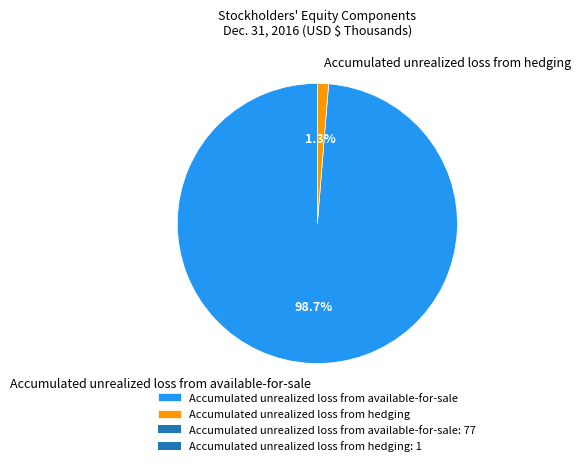

To the nearest percent, what percentage of the pie is Accumulated unrealized loss from hedging?

1%